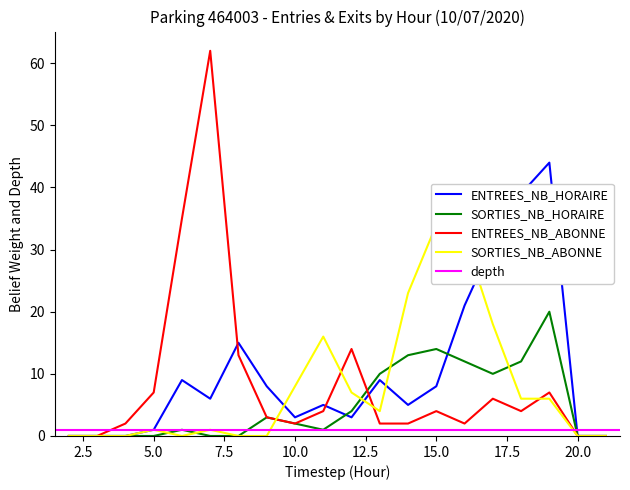

True or false: SORTIES_NB_HORAIRE has a value of 6 at 5.0.

False